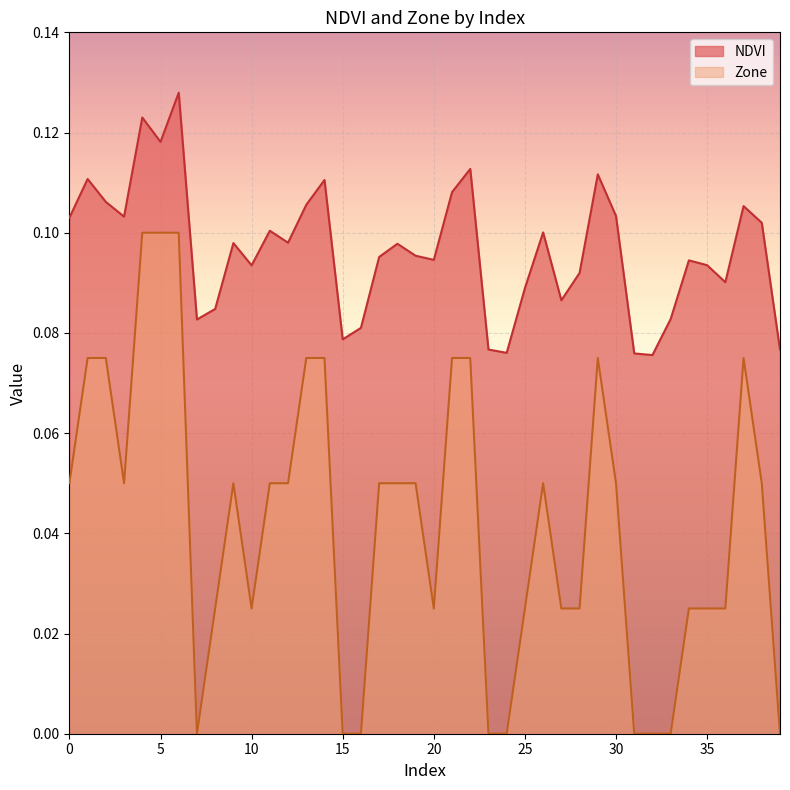

Reading left to right, list all the values displayed in this chart.

NDVI: 0=0.1	1=0.1	2=0.1	3=0.1	4=0.1	5=0.1	6=0.1	7=0.1	8=0.1	9=0.1	10=0.1	11=0.1	12=0.1	13=0.1	14=0.1	15=0.1	16=0.1	17=0.1	18=0.1	19=0.1	20=0.1	21=0.1	22=0.1	23=0.1	24=0.1	25=0.1	26=0.1	27=0.1	28=0.1	29=0.1	30=0.1	31=0.1	32=0.1	33=0.1	34=0.1	35=0.1	36=0.1	37=0.1	38=0.1	39=0.1
Zone: 0=0.1	1=0.1	2=0.1	3=0.1	4=0.1	5=0.1	6=0.1	7=0.0	8=0.0	9=0.1	10=0.0	11=0.1	12=0.1	13=0.1	14=0.1	15=0.0	16=0.0	17=0.1	18=0.1	19=0.1	20=0.0	21=0.1	22=0.1	23=0.0	24=0.0	25=0.0	26=0.1	27=0.0	28=0.0	29=0.1	30=0.1	31=0.0	32=0.0	33=0.0	34=0.0	35=0.0	36=0.0	37=0.1	38=0.1	39=0.0